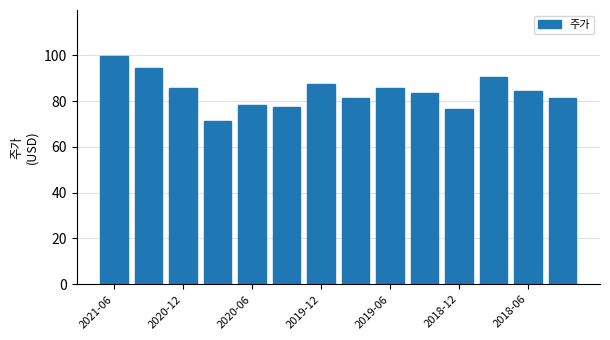

How many data points does each series have?

14